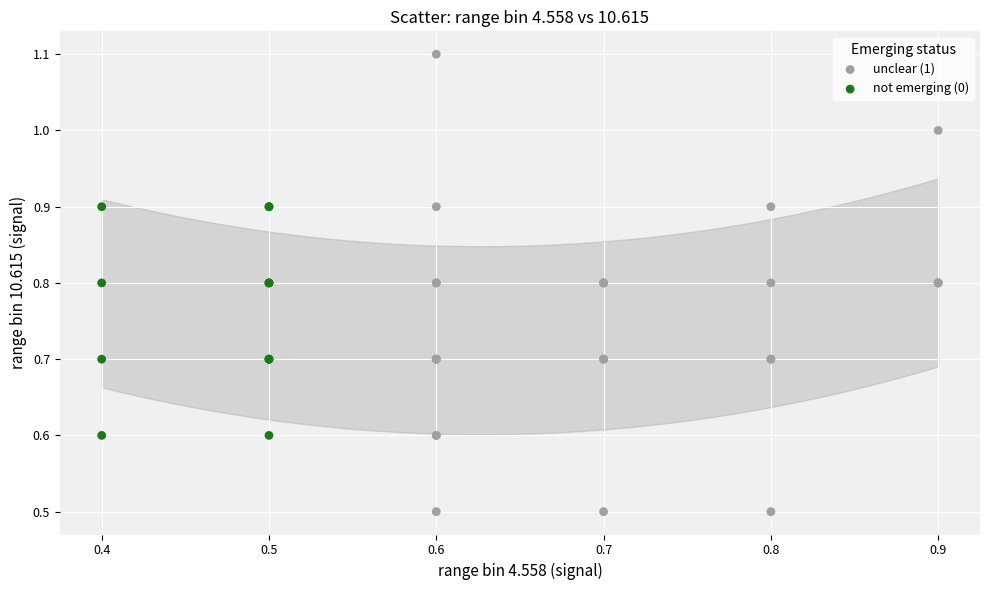

Which series reaches the maximum Y coordinate?

unclear (1)